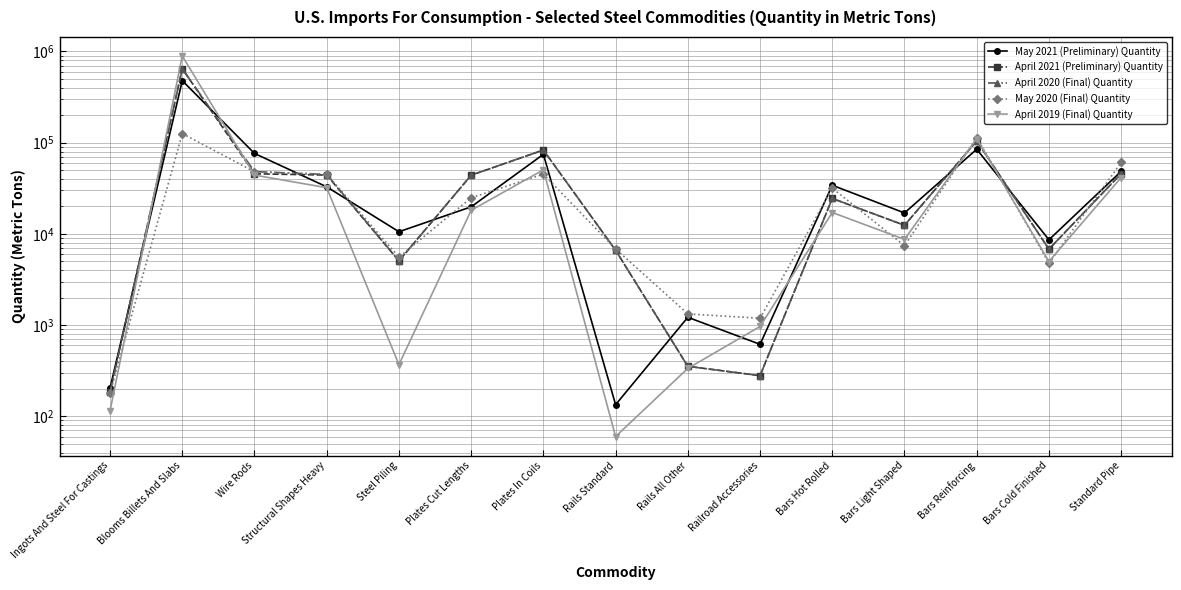

How many distinct data groups are displayed?

5